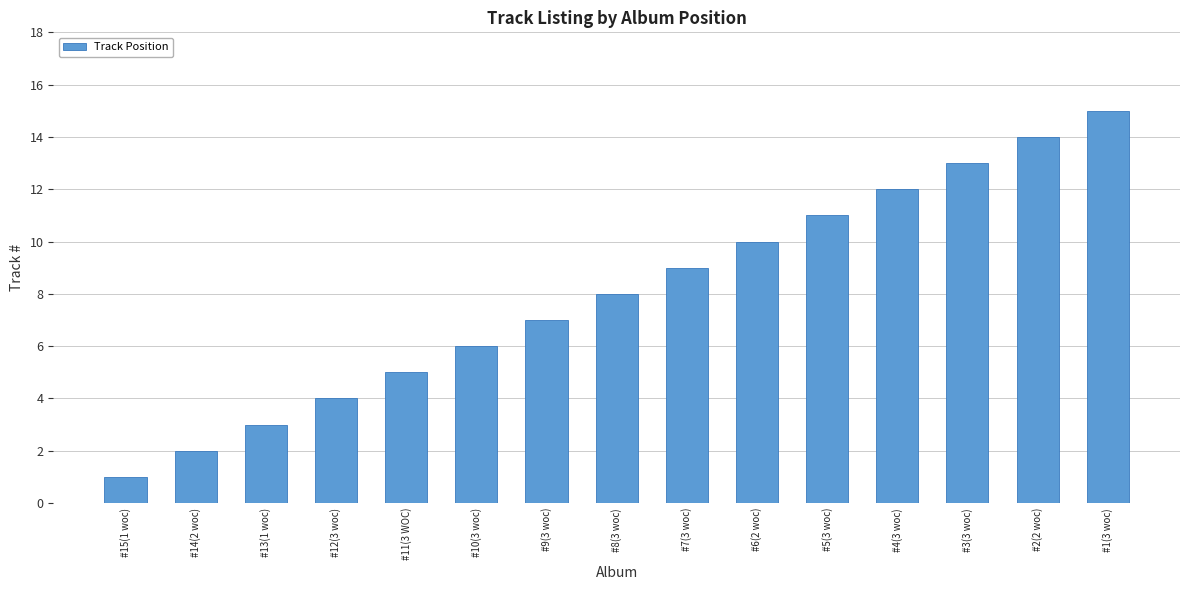

Reading right to left, list all the values displayed in this chart.

#1(3 woc)=15	#2(2 woc)=14	#3(3 woc)=13	#4(3 woc)=12	#5(3 woc)=11	#6(2 woc)=10	#7(3 woc)=9	#8(3 woc)=8	#9(3 woc)=7	#10(3 woc)=6	#11(3 WOC)=5	#12(3 woc)=4	#13(1 woc)=3	#14(2 woc)=2	#15(1 woc)=1